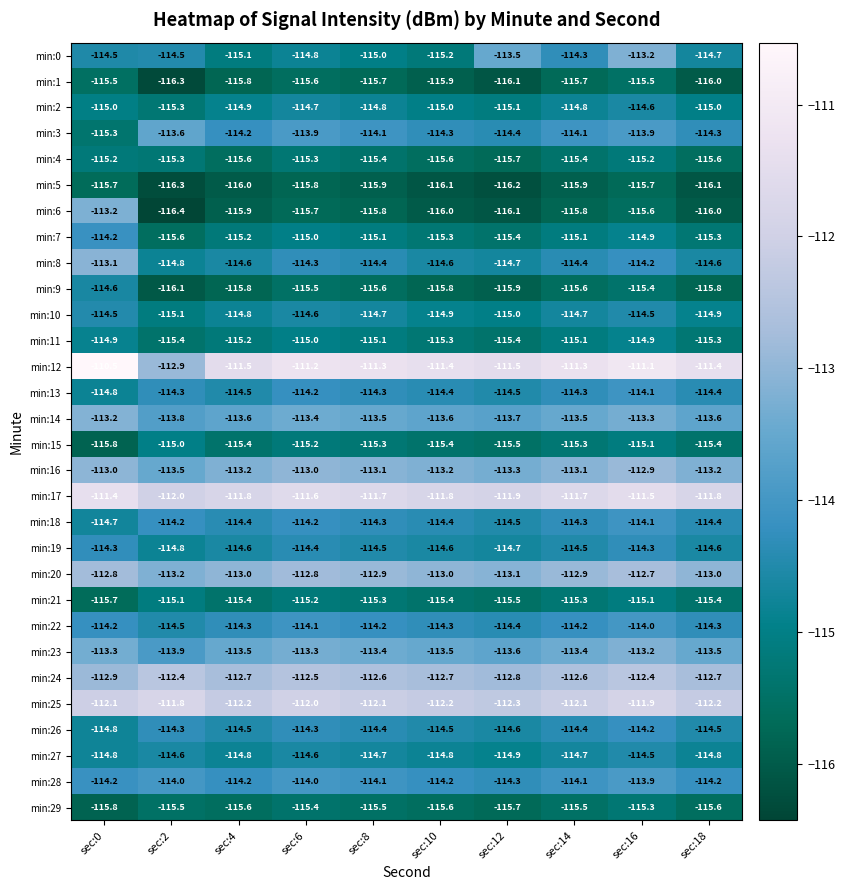

True or false: min:9 has a value of -58.8 at sec:6.

False